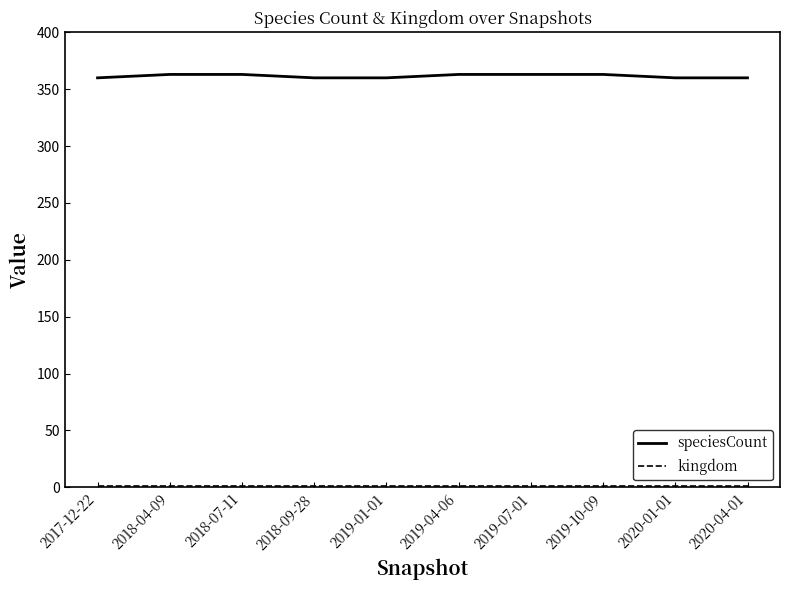

Which series has the widest spread of values?

speciesCount